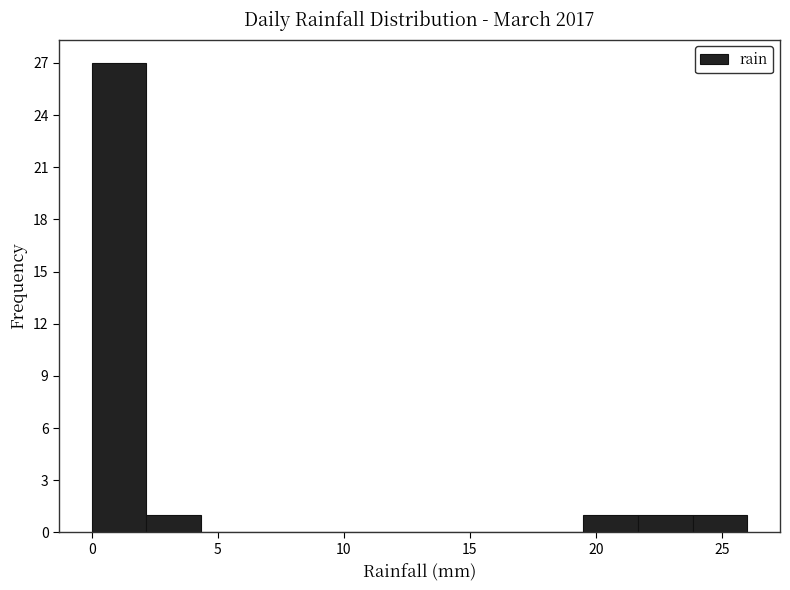

Which range on the x-axis has the tallest bar?

0.0 to 2.0